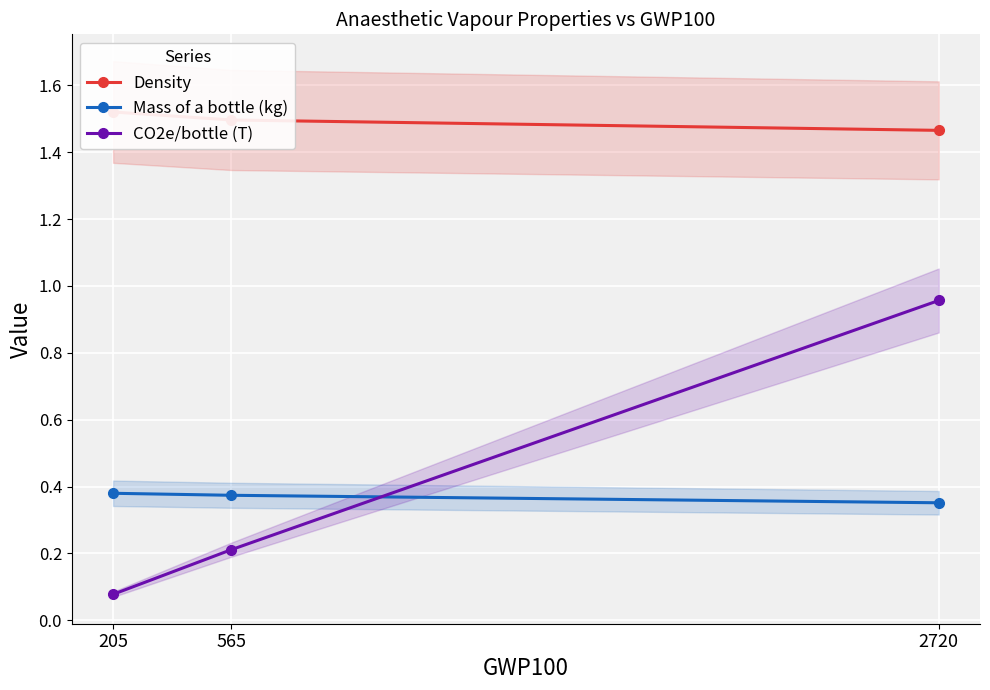

Which series has the largest range (max minus min)?

CO2e/bottle (T)